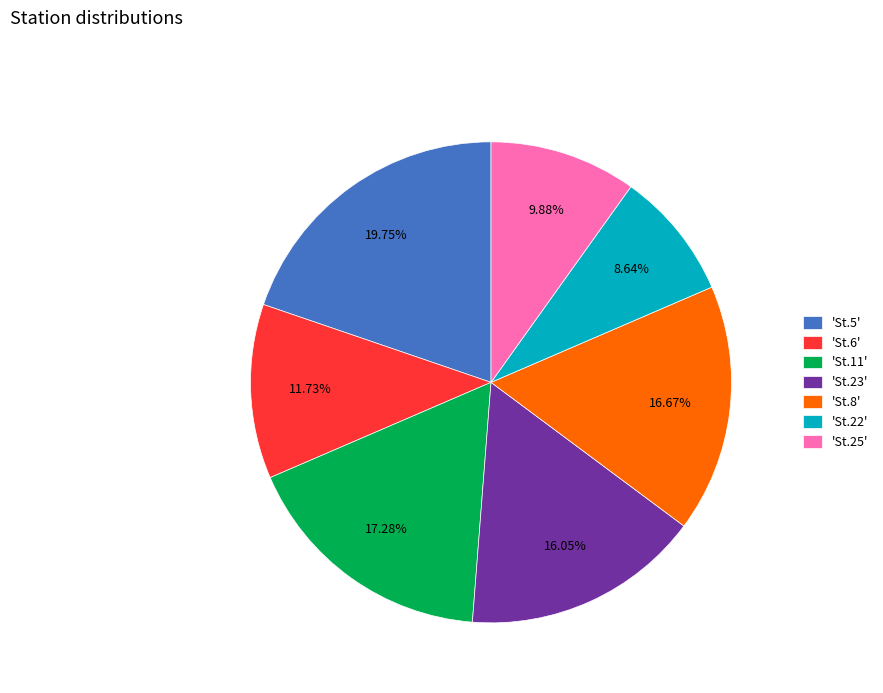

Which category has the smallest portion of the pie?

'St.22'